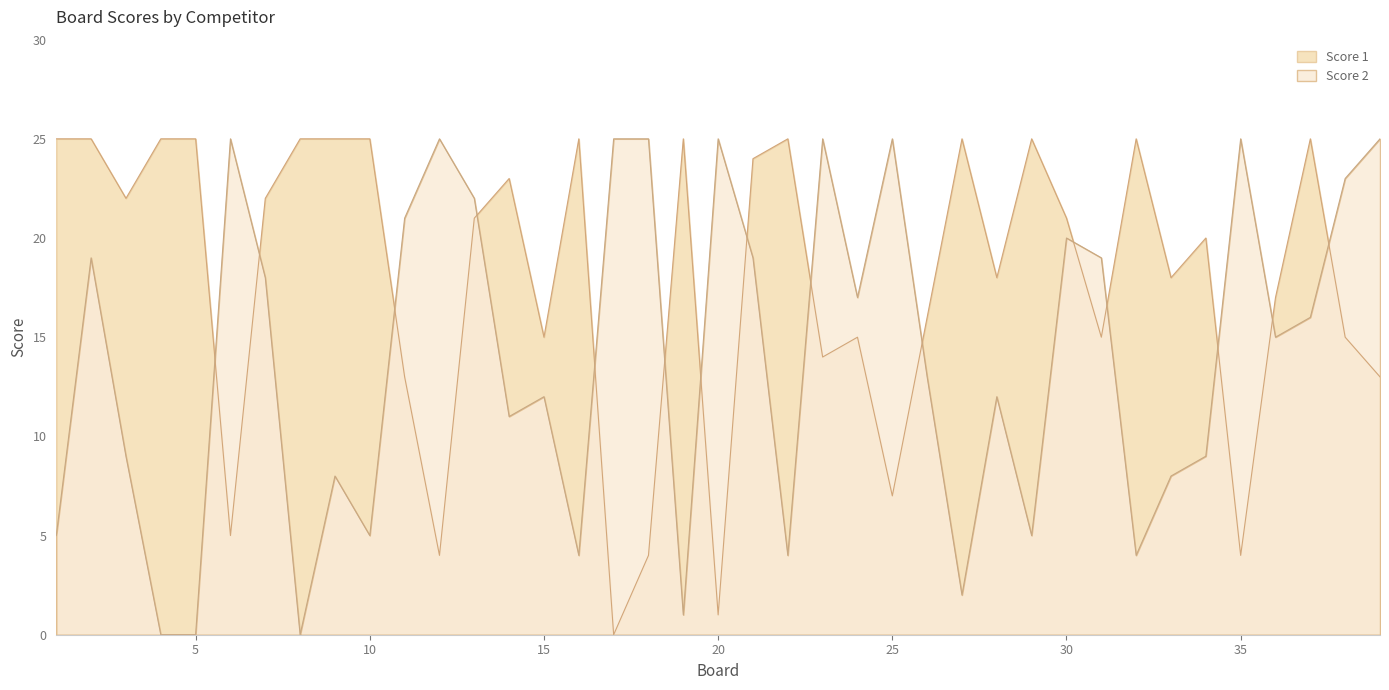

What is the maximum value for Score 2?

25